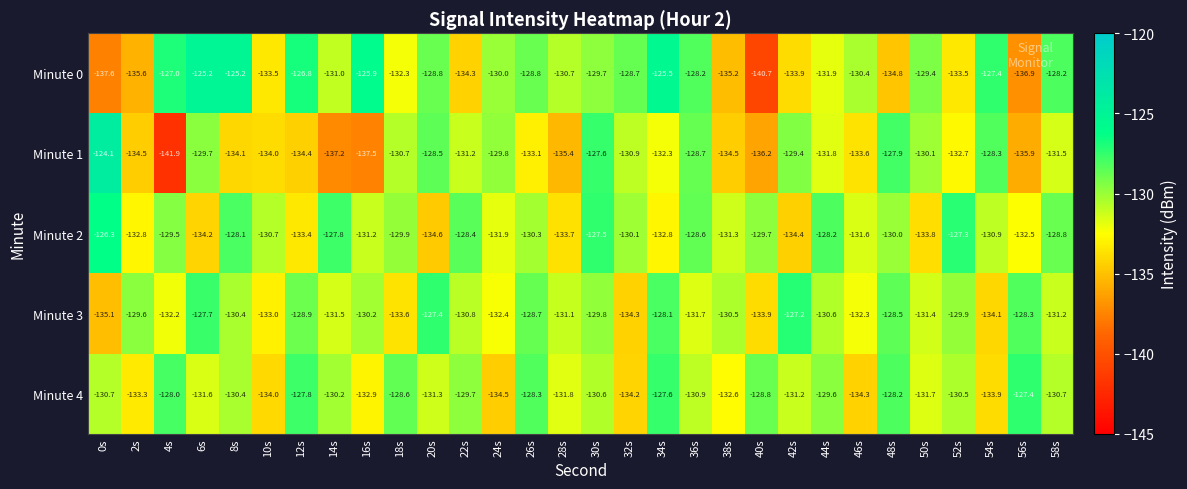

What is the minimum value for Minute 4?

-134.5